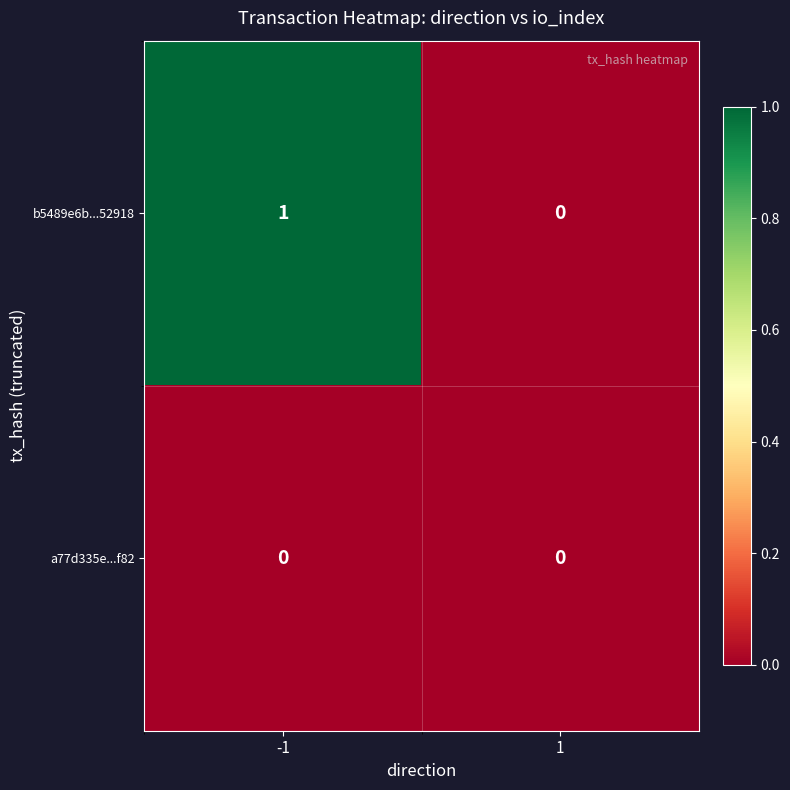

Reading left to right, what are all the values shown in this chart?

b5489e6b...52918: -1=1	1=0
a77d335e...f82: -1=0	1=0